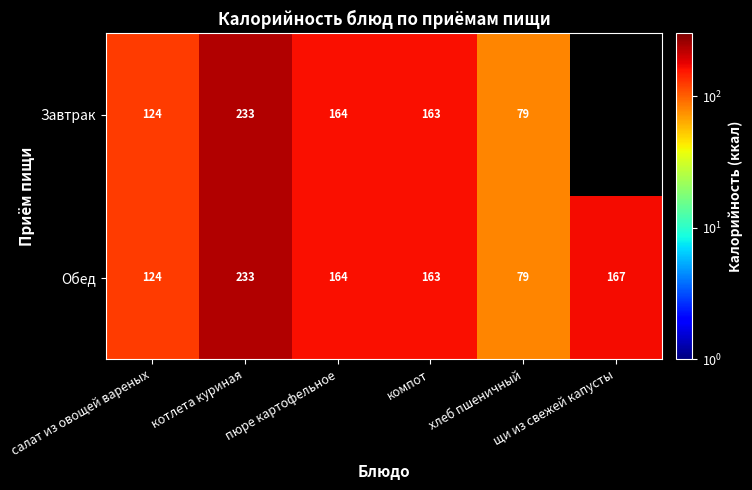

At how many categories does at least one series exceed 220?

1